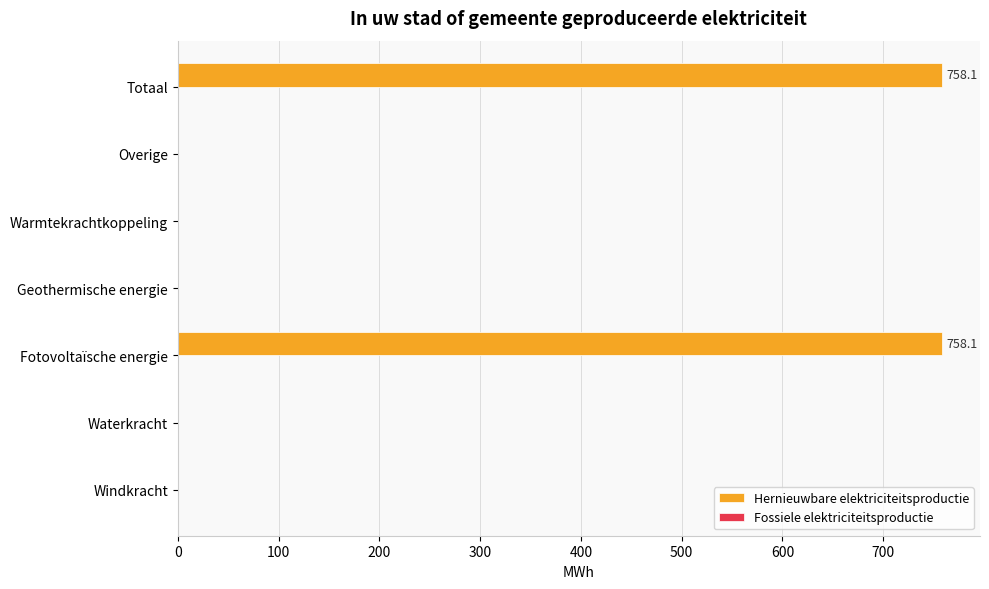

What is the sum of the values at Totaal and Fotovoltaïsche energie?

1516.2